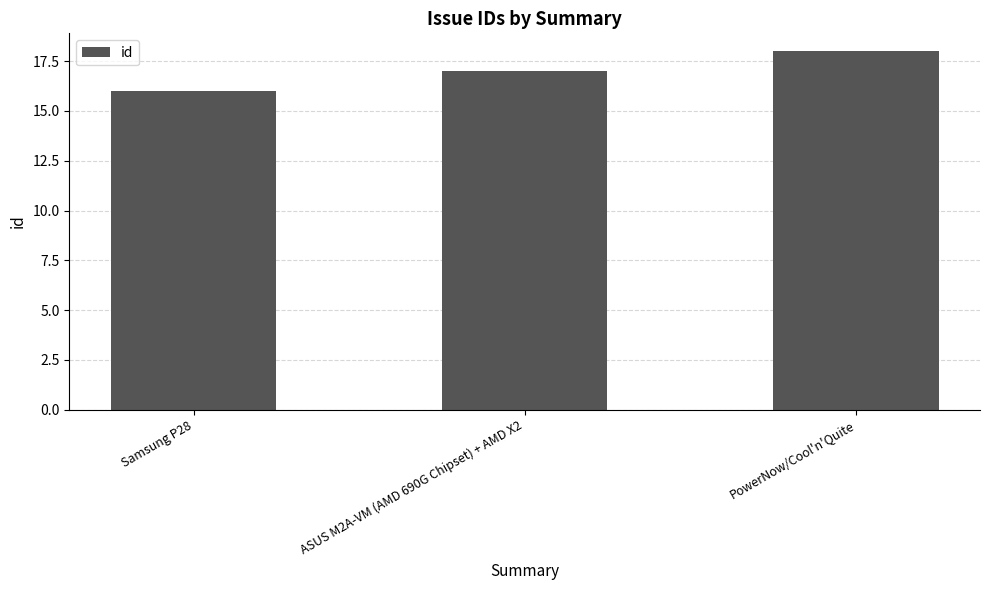

The chart shows a value of 4 at Samsung P28. True or false?

False